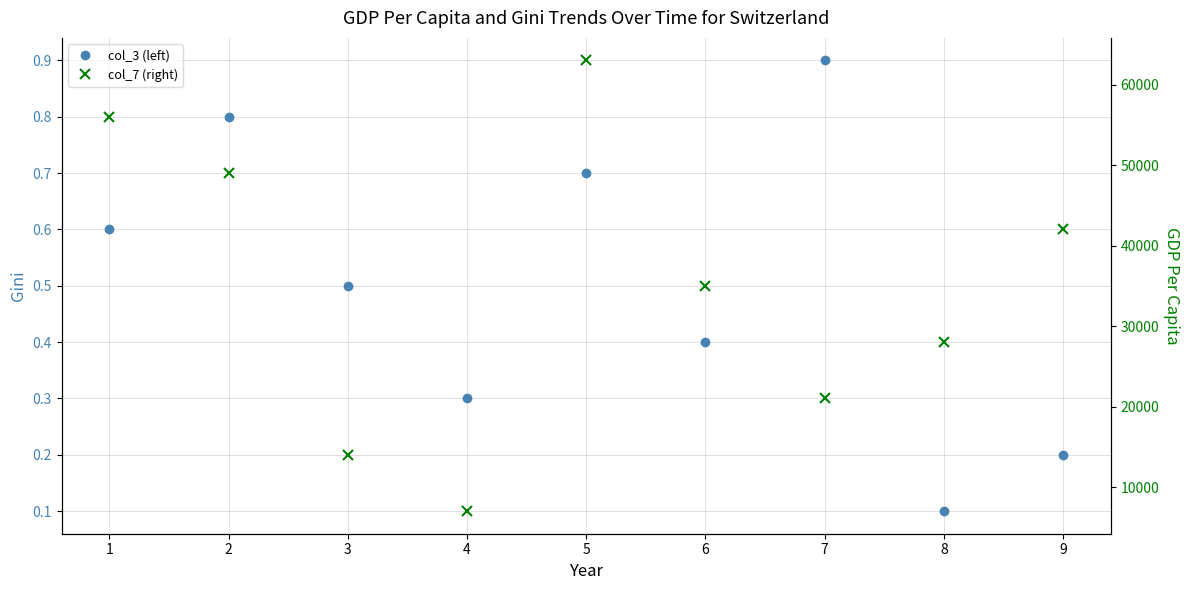

Rank the series by their average value, from lowest to highest.

col_3 (left), col_7 (right)